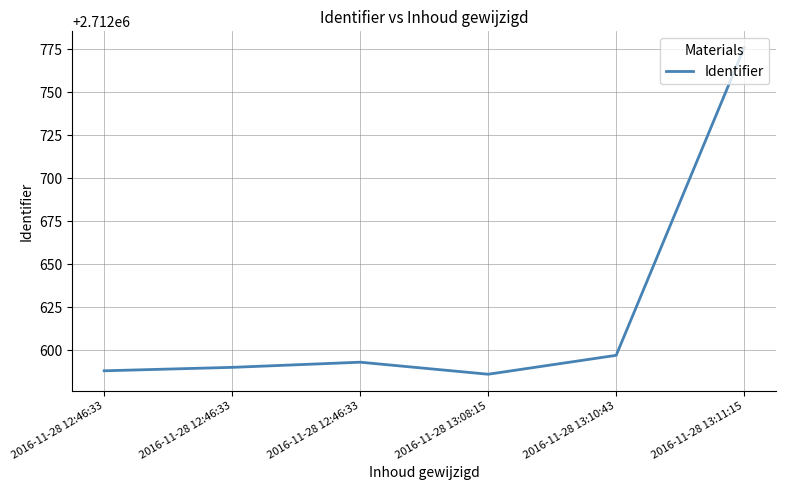

How many categories are shown in the chart?

6